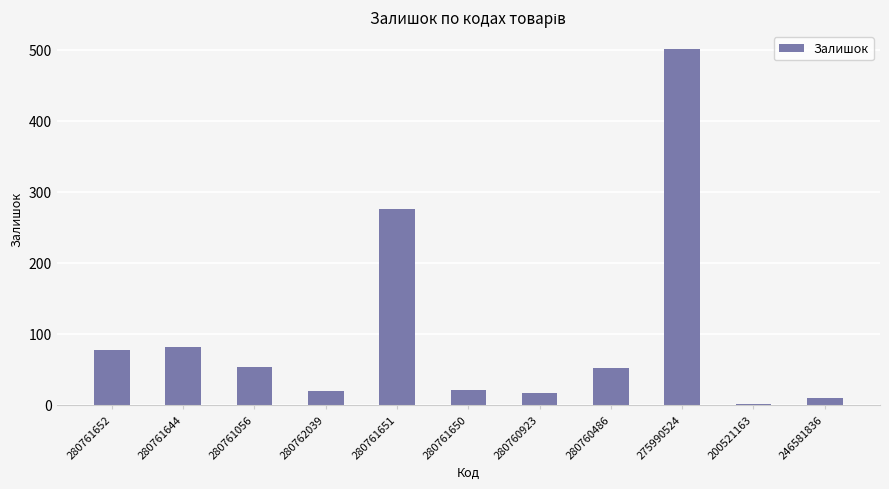

What is the difference between the second highest and second lowest values?

266